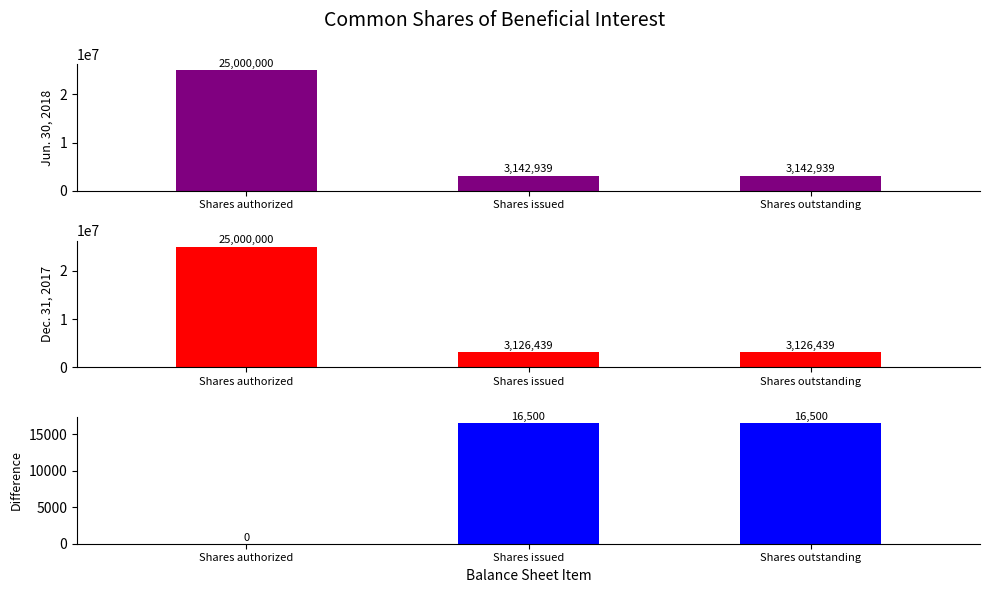

What is the sum of all Difference values?

33000